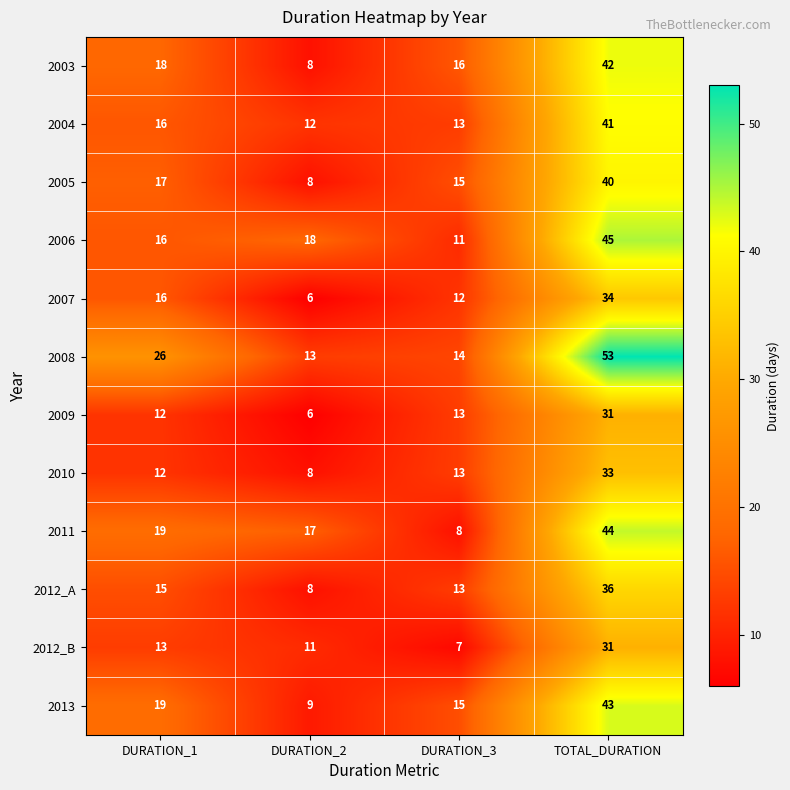

Which series changed the most between DURATION_1 and DURATION_2?

2008